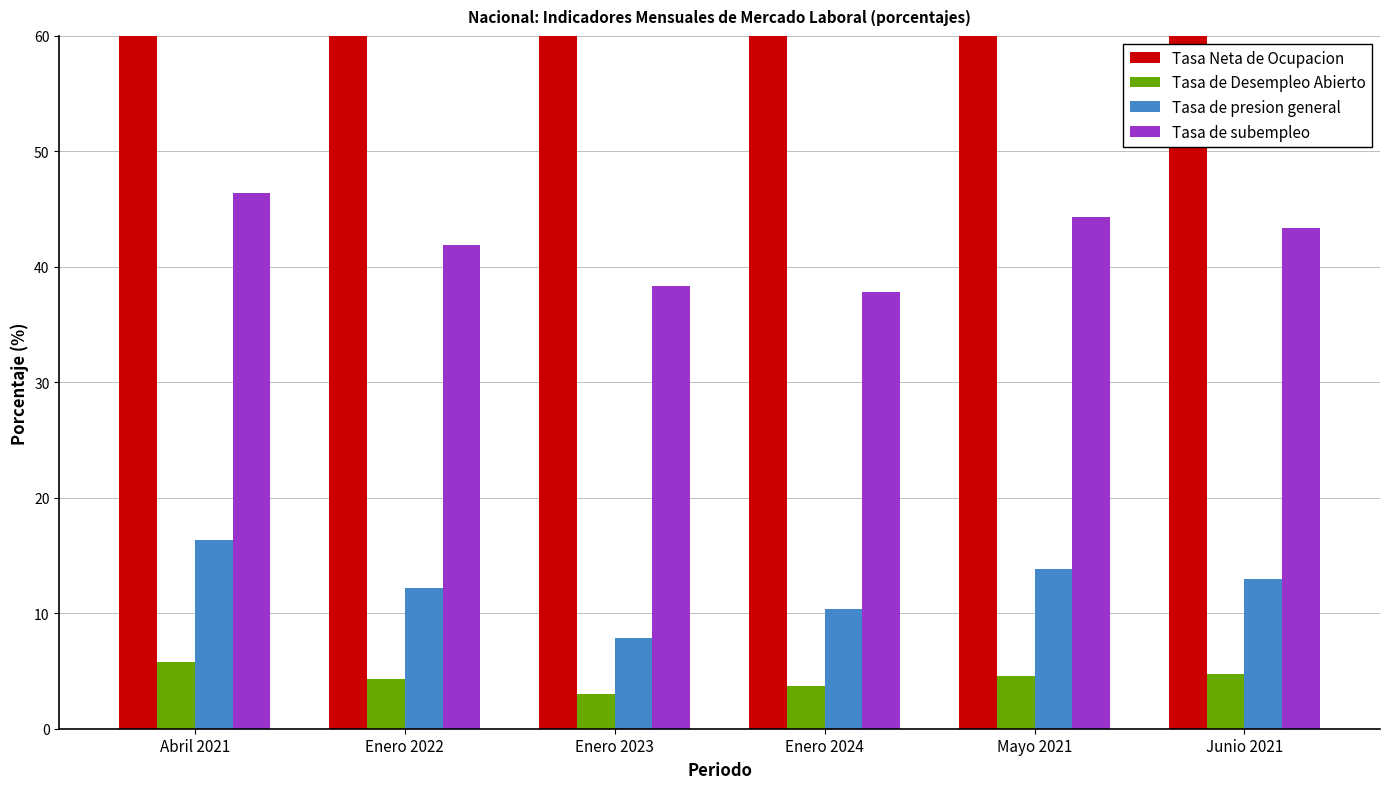

Where does the Tasa de Desempleo Abierto series first go above 4?

Abril 2021